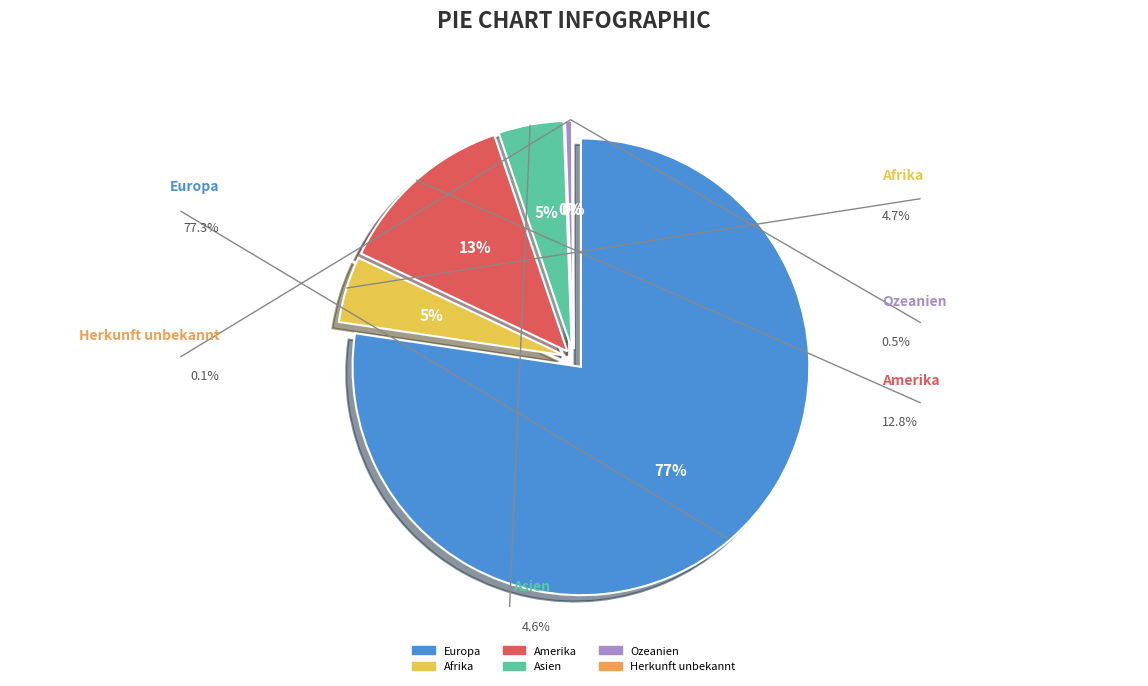

Rank the categories by value from highest to lowest.

Europa, Amerika, Afrika, Asien, Ozeanien, Herkunft unbekannt